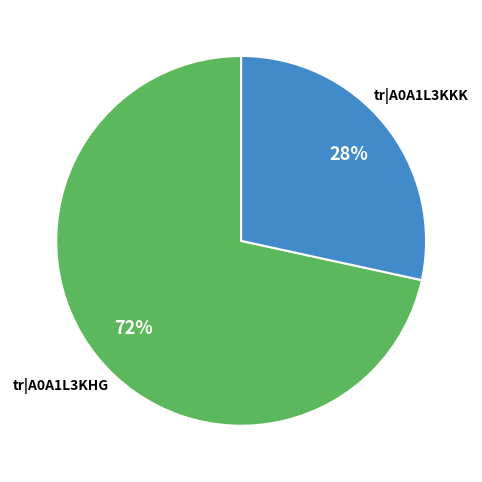

Is there a majority slice in this chart?

Yes